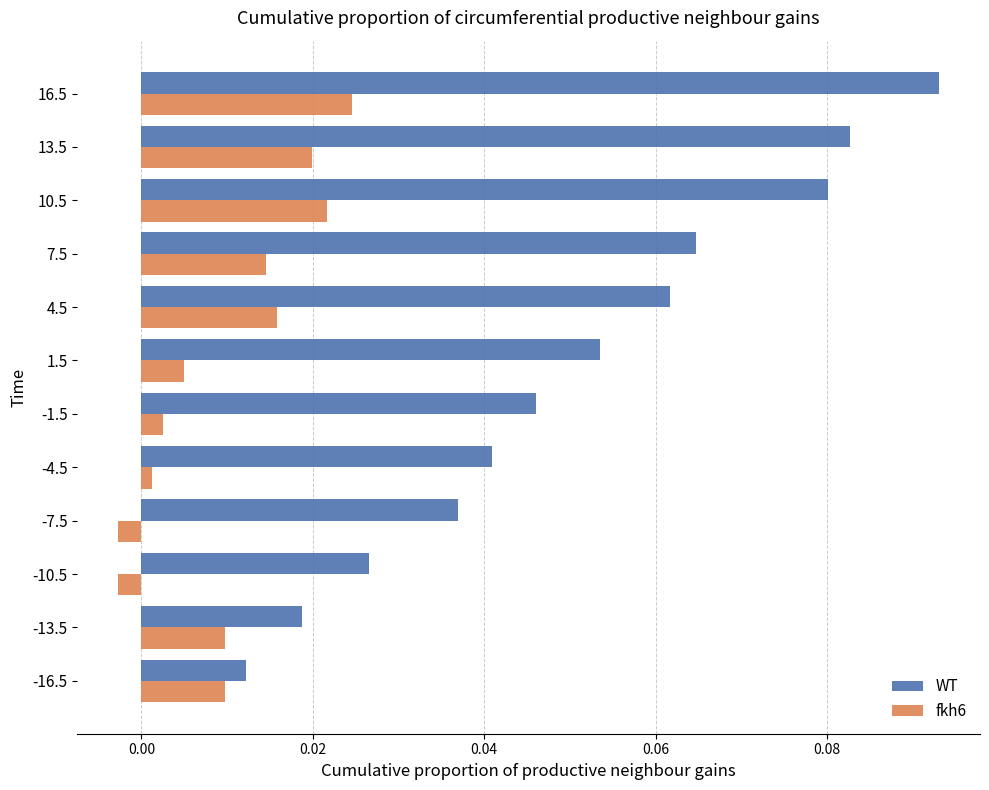

Rank the categories by WT value from lowest to highest.

-16.5, -13.5, -10.5, -7.5, -4.5, -1.5, 1.5, 4.5, 7.5, 10.5, 13.5, 16.5